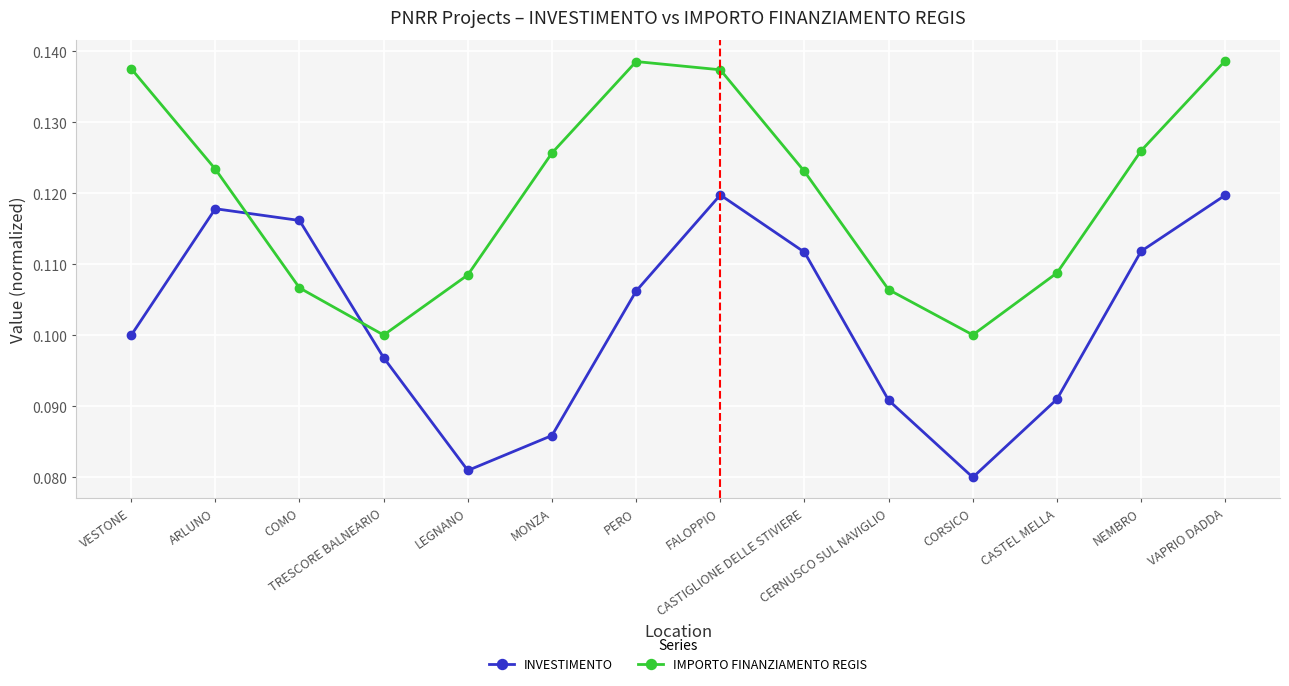

How many interior local valleys does the IMPORTO FINANZIAMENTO REGIS series have?

2